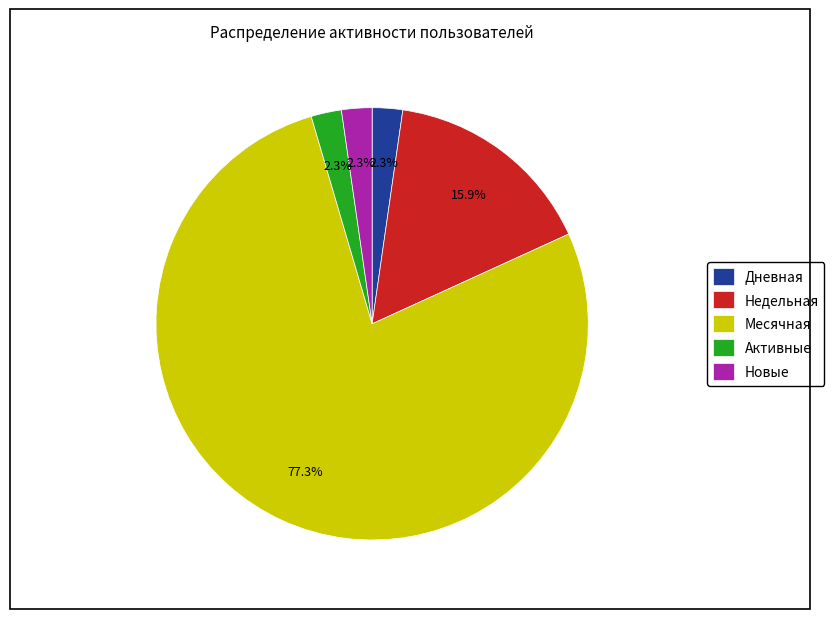

To the nearest percent, what percentage of the pie is Месячная?

77%